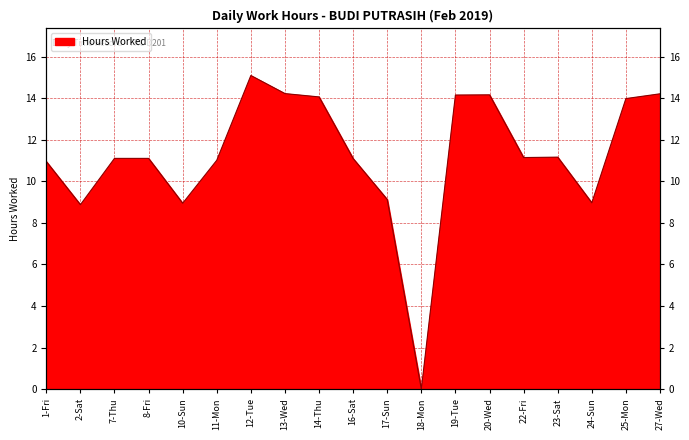

What position from the right is 14-Thu?

11